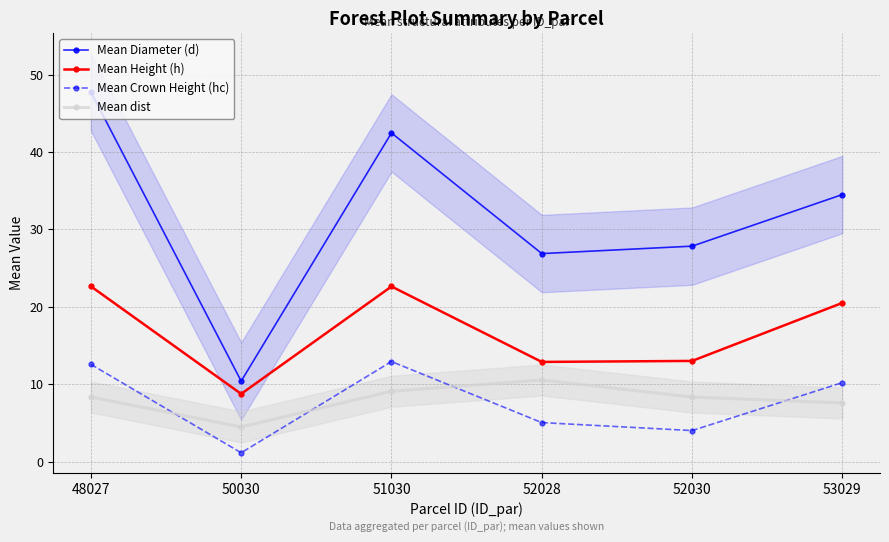

True or false: Mean dist has more than 2 points higher than both neighbors.

False